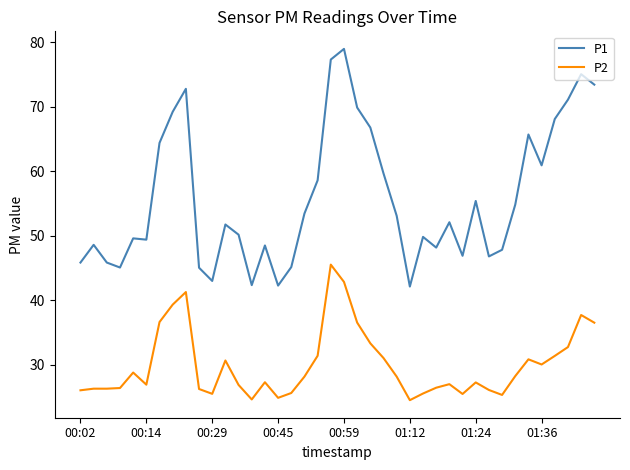

Which series has the largest total across all categories?

P1